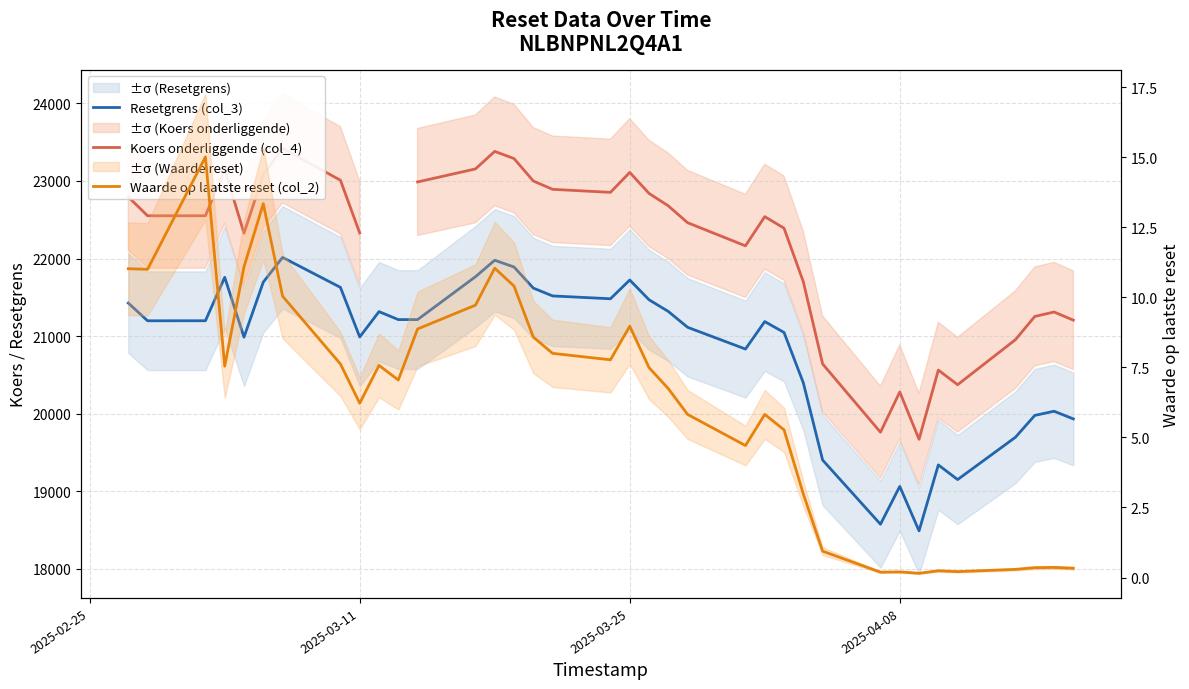

Which series has the widest spread of values?

Koers onderliggende (col_4)